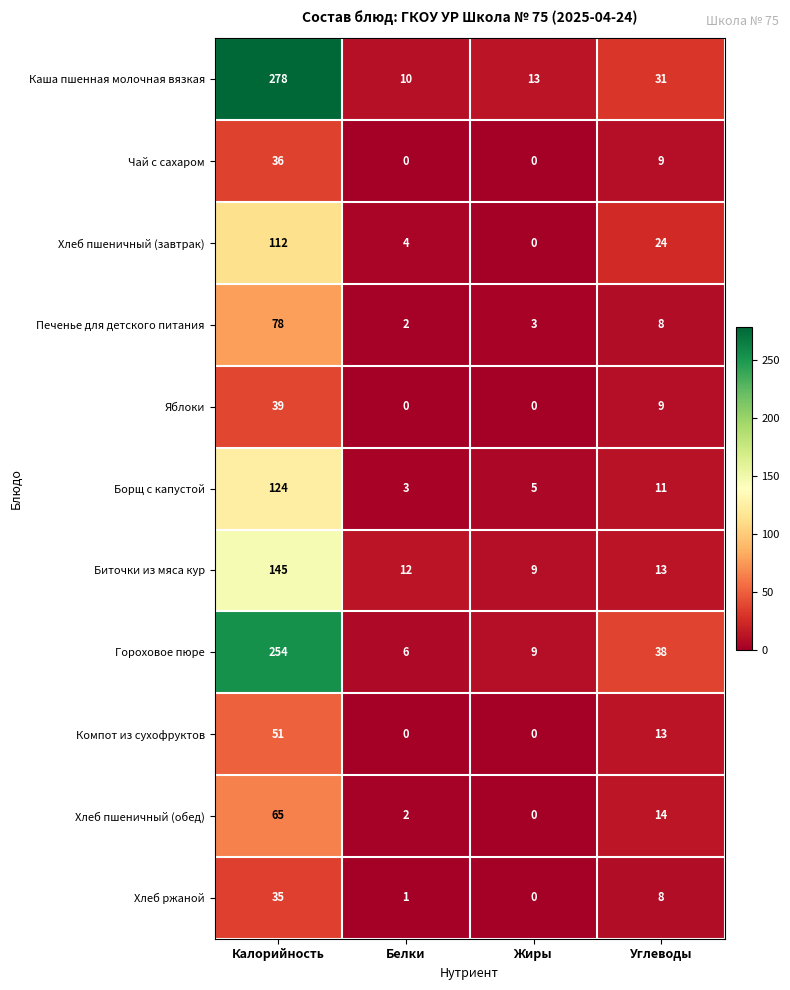

At which label does Гороховое пюре first exceed 38?

Калорийность